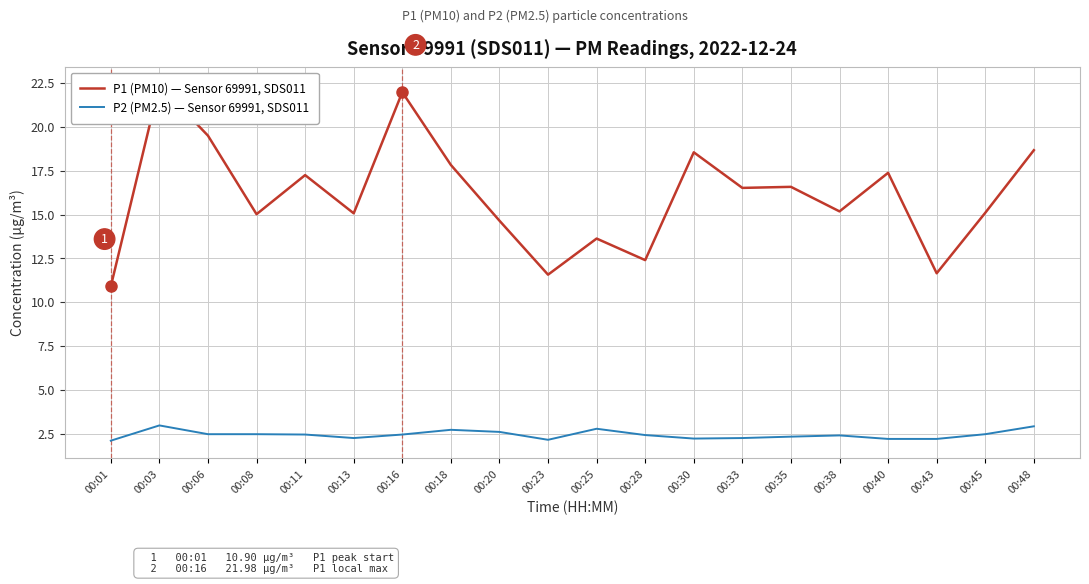

What is the sum of all P2 (PM2.5) — Sensor 69991, SDS011 values?

48.8